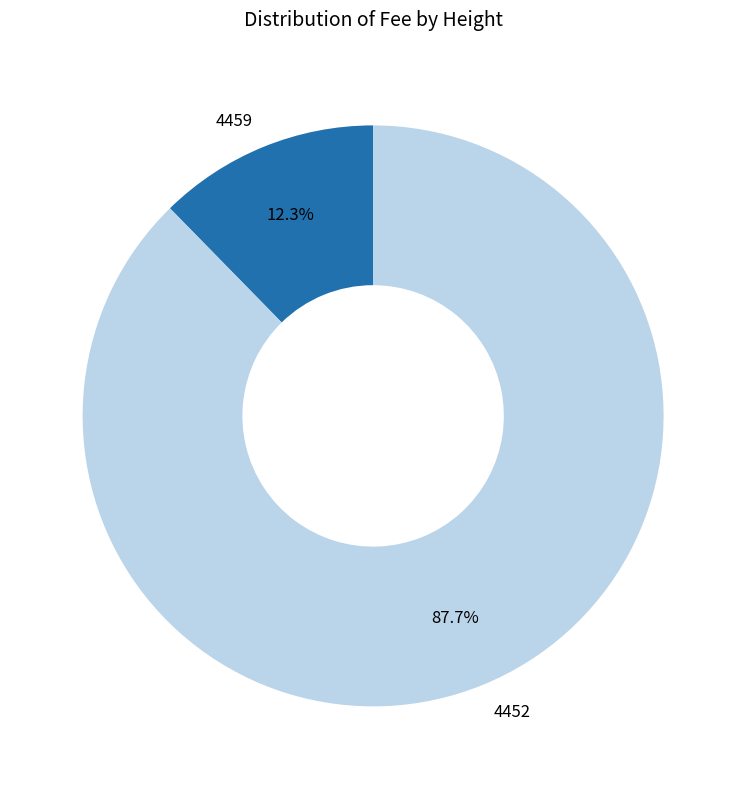

What percentage do 4452 and 4459 together represent?

100.0%